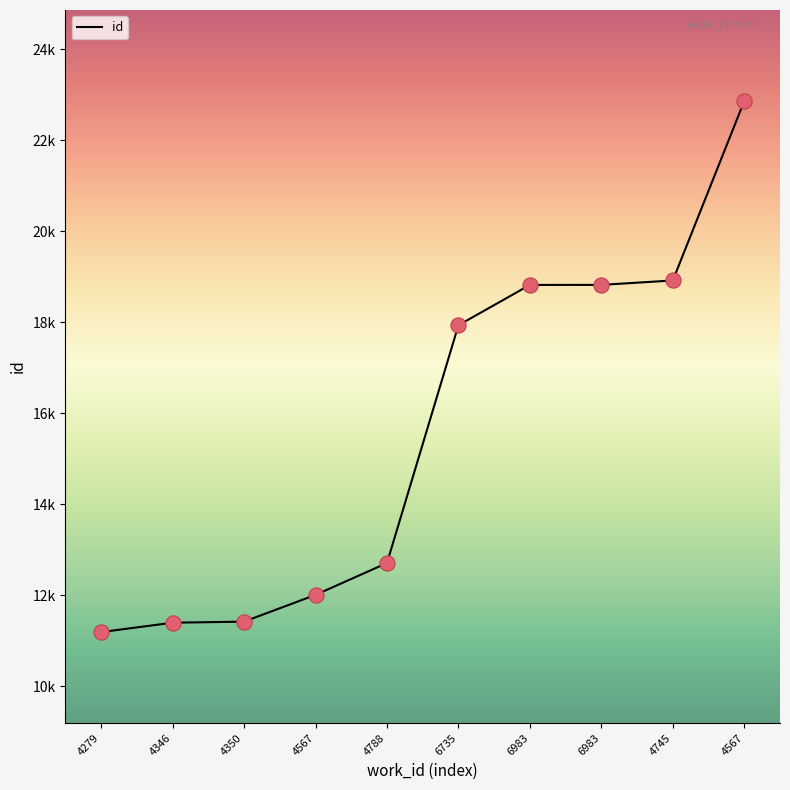

Which has a higher value, 6983 or 4279?

6983